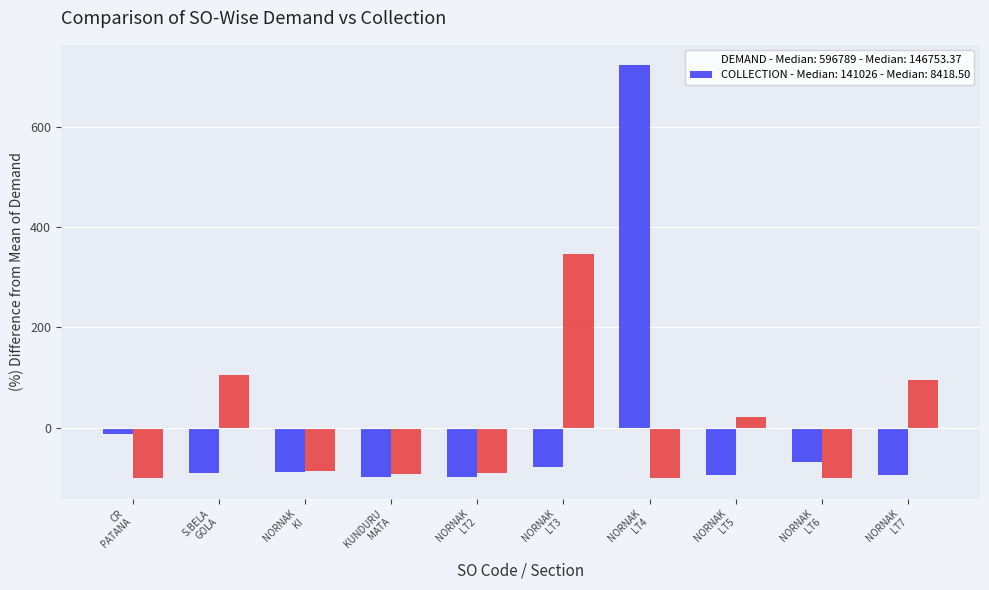

What is the smallest value displayed?

-100.0